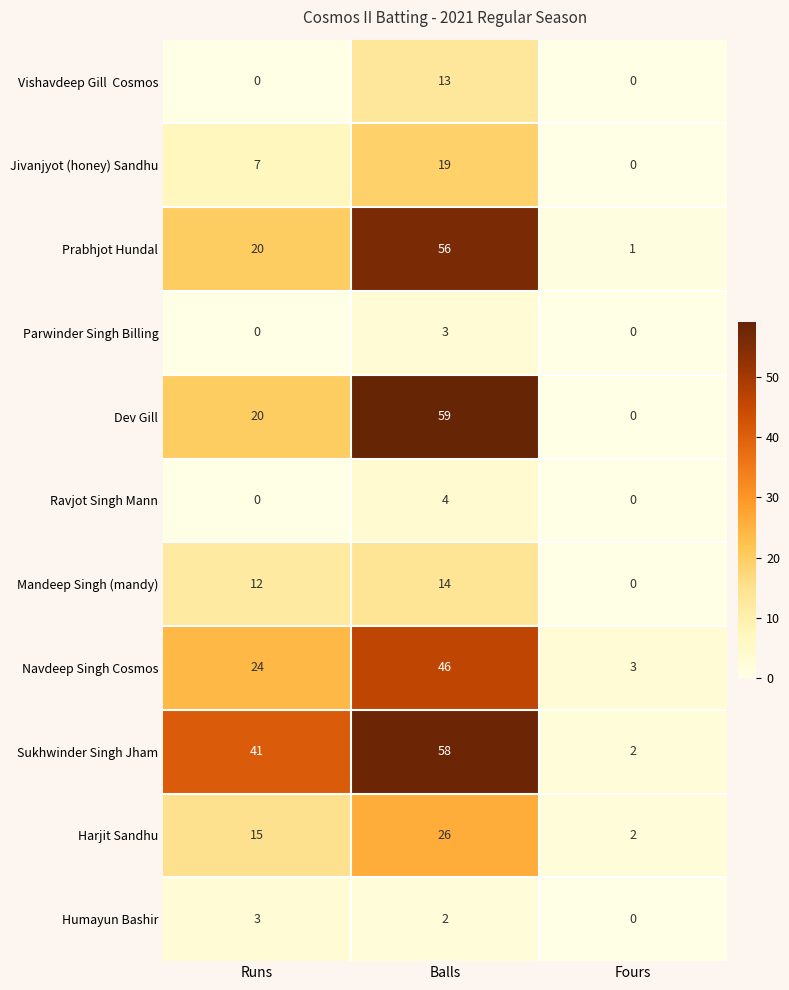

Is the value of Dev Gill at Balls greater than the value of Harjit Sandhu at Runs?

Yes